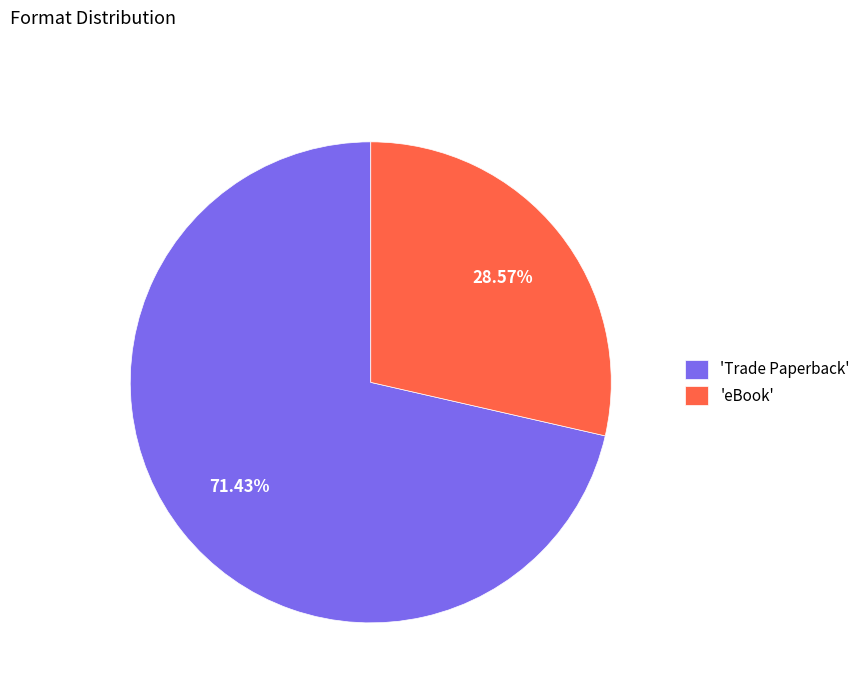

Is the sum of 'Trade Paperback' and 'eBook' greater than half?

Yes